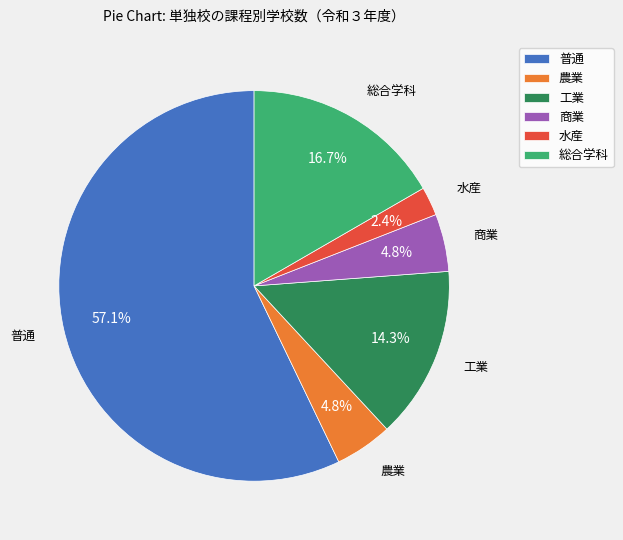

Is it true that 総合学科 is 17% of the pie?

True